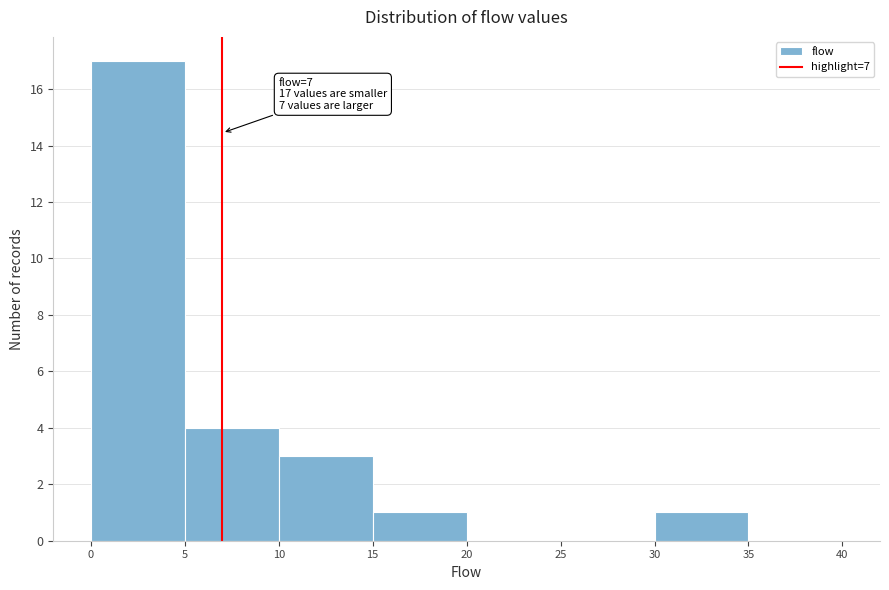

Over which range of the x-axis is the bar tallest?

0 to 5